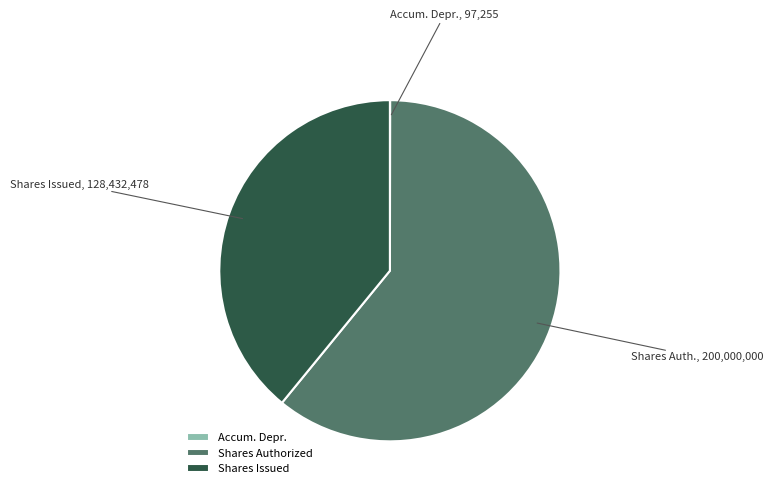

True or false: Shares Authorized accounts for 54% of the total.

False